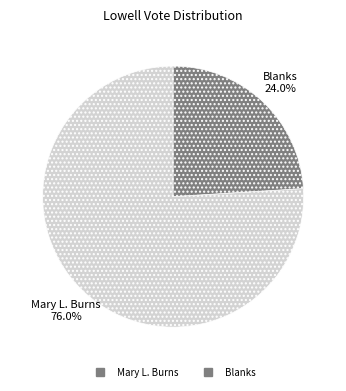

Is there any slice that represents more than half of the pie?

Yes